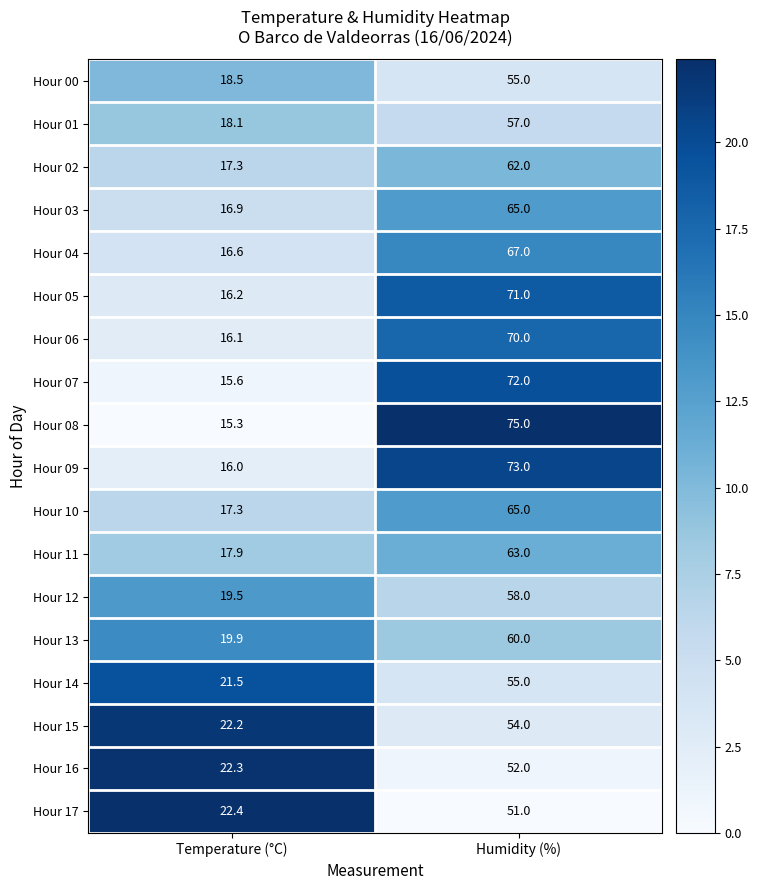

At which label does Hour 07 reach its minimum?

Temperature (°C)